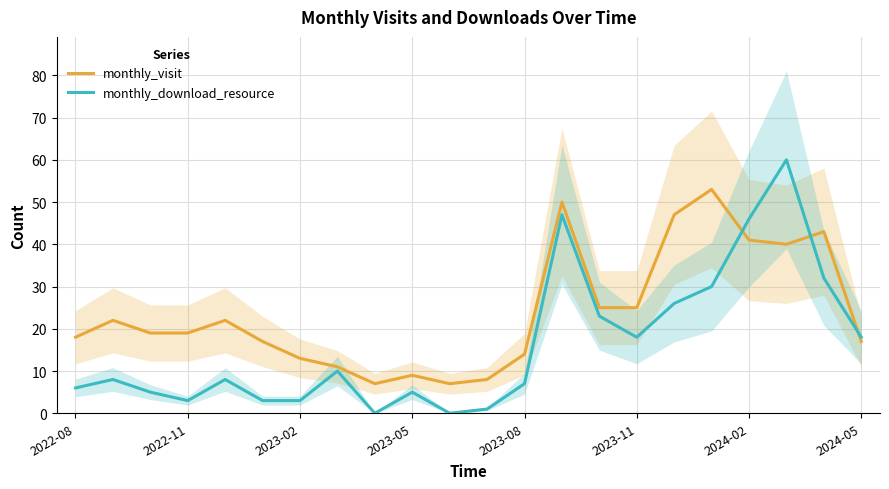

List the series in order of their overall mean, highest first.

monthly_visit, monthly_download_resource